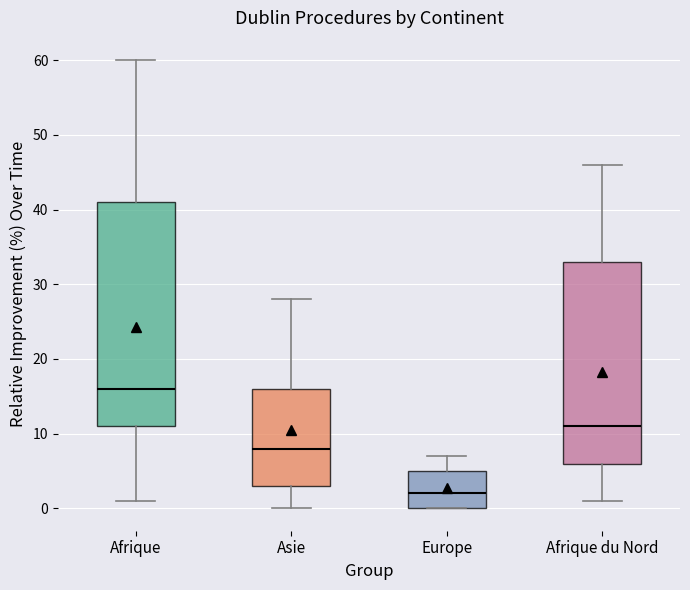

Reading left to right, read every box against the y-axis: the position of its median line, the range the box covers, and the ends of its whiskers. The values are not printed on the chart, so give them approximately, as read against the axis.

Afrique: median 16, box 11 to 41, whiskers 1 to 60
Asie: median 8, box 3 to 16, whiskers 0 to 28
Europe: median 2, box 0 to 5, whiskers 0 to 7
Afrique du Nord: median 11, box 6 to 33, whiskers 1 to 46